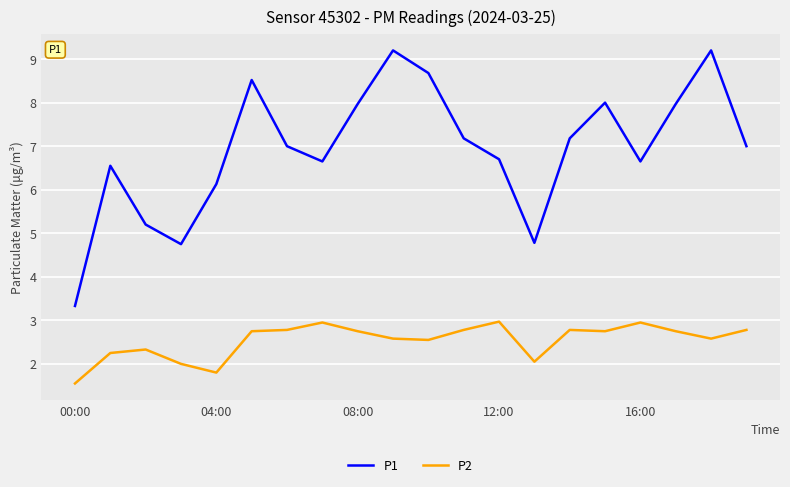

What is the difference between the maximum and minimum values in the P2 series?

1.4